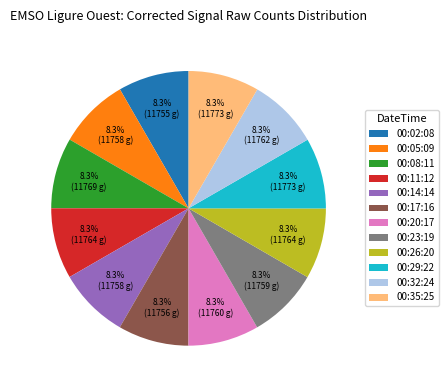

What is the ratio of the value at 00:17:16 to the value at 00:29:22?

1.0